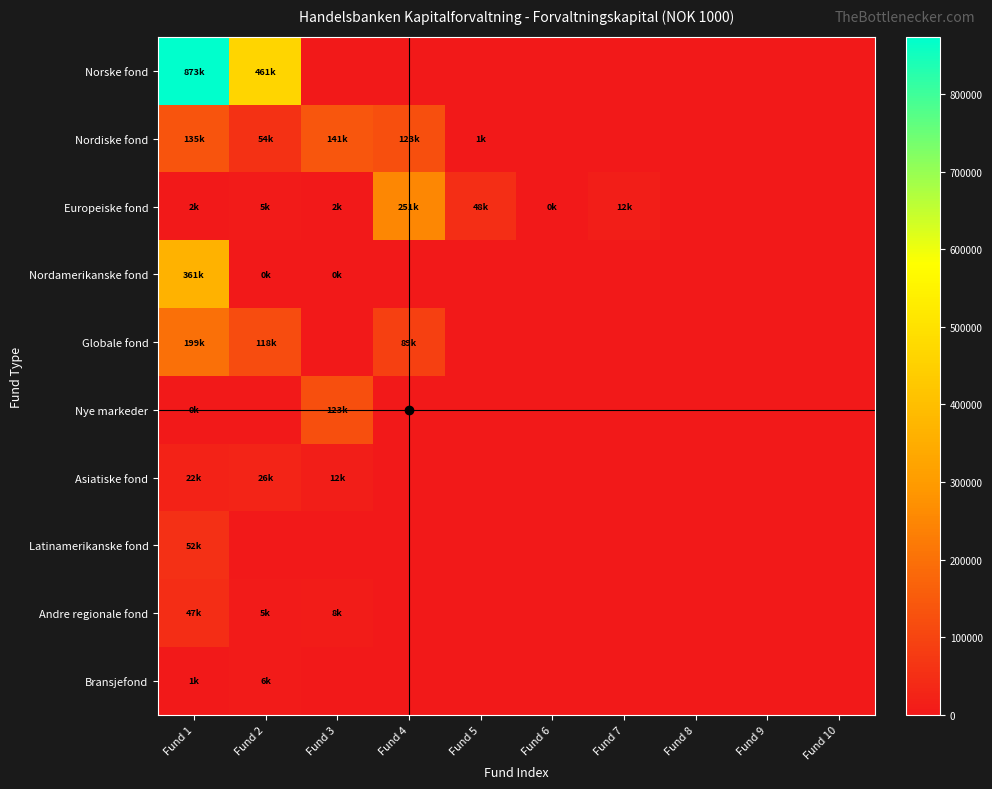

What is the difference between the highest and lowest values at Fund 5?

48549